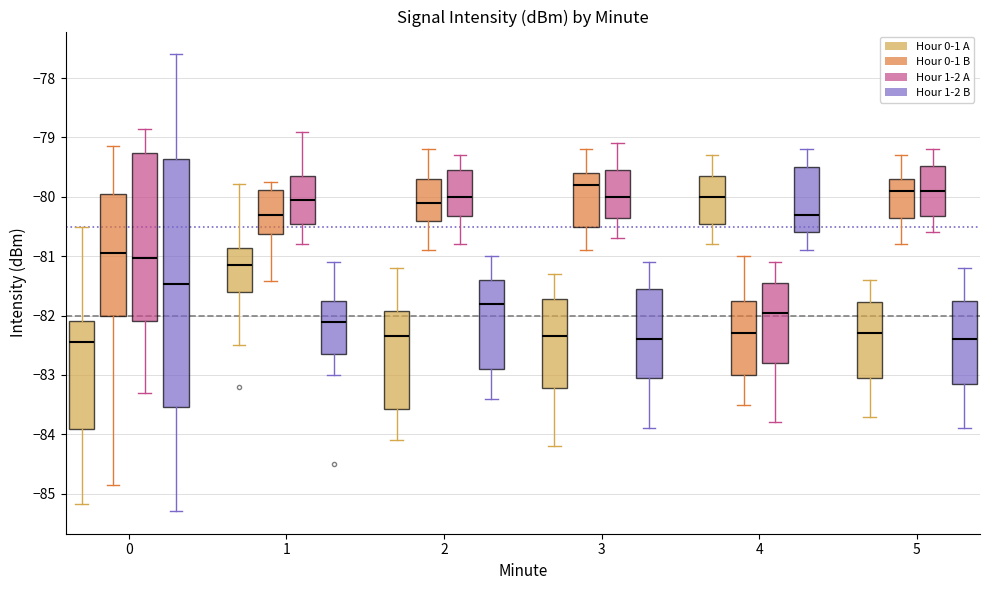

Which box has the highest median line?

3 (Hour 0-1 B)